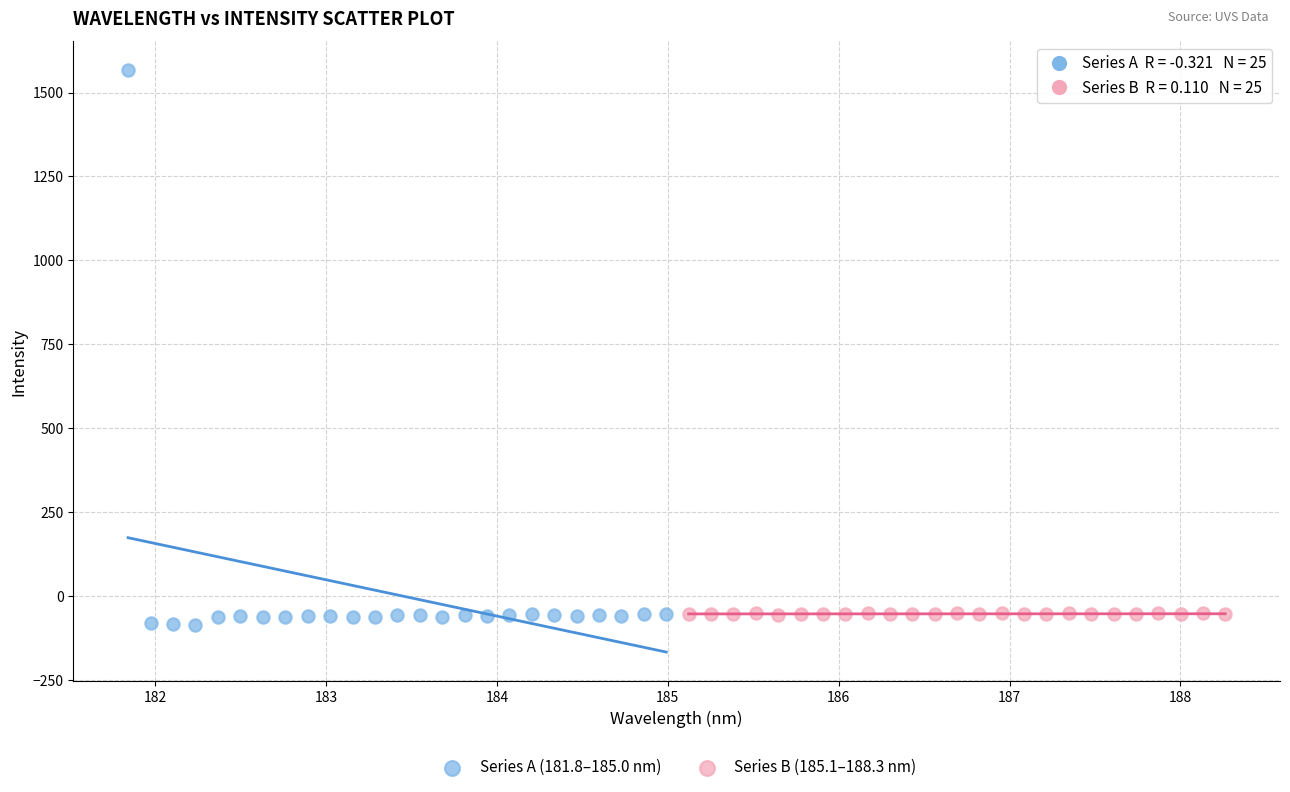

Which series contains the highest Y value?

Series A (181.8–185.0 nm)